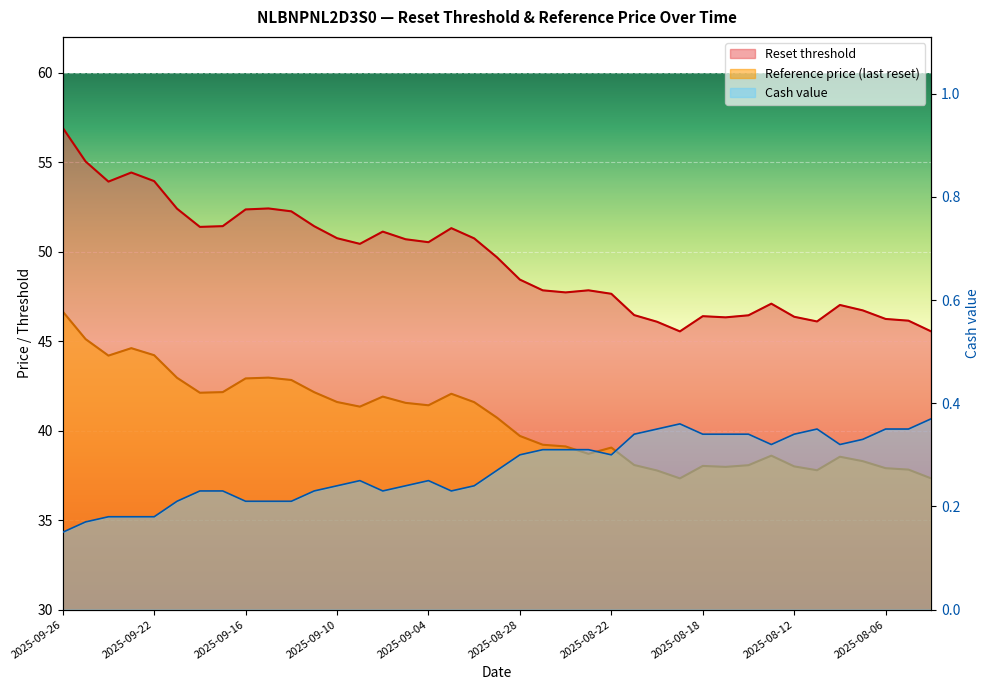

What is the difference between the Cash value values at 2025-08-07 and 2025-09-23?

0.2